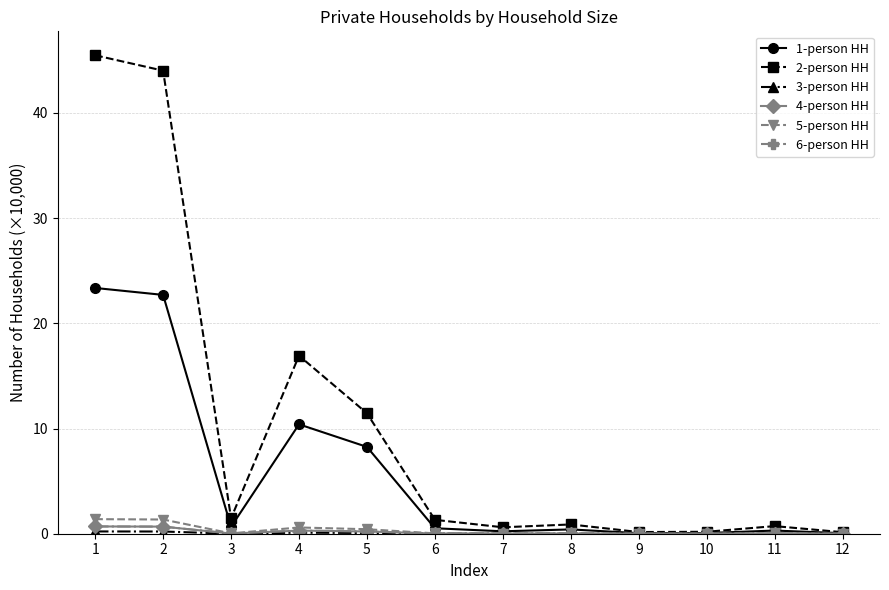

Is the value of 1-person HH at 1 greater than the value of 5-person HH at 5?

Yes